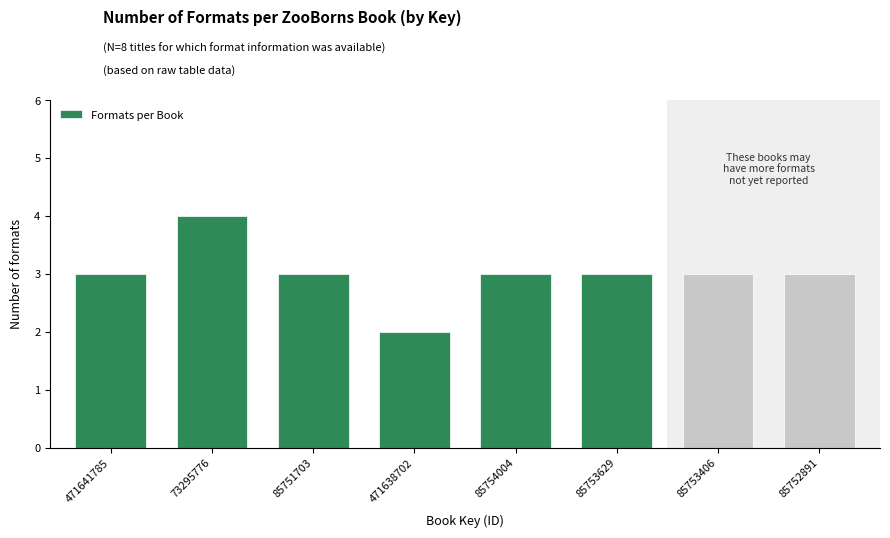

Reading right to left, transcribe all the data shown in this chart.

3	3	3	3	2	3	4	3